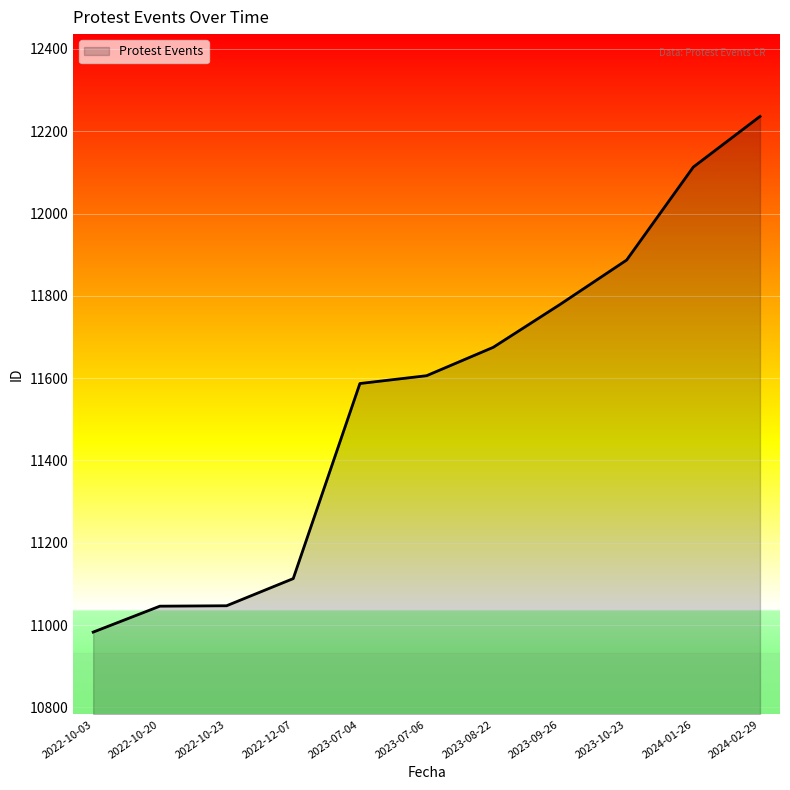

Does the chart have visible grid lines?

Yes